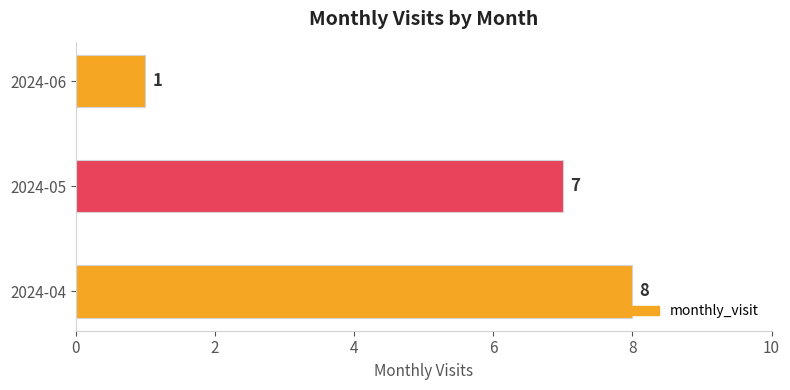

Approximately how many times larger is the value at 2024-04 compared to 2024-06?

8.0